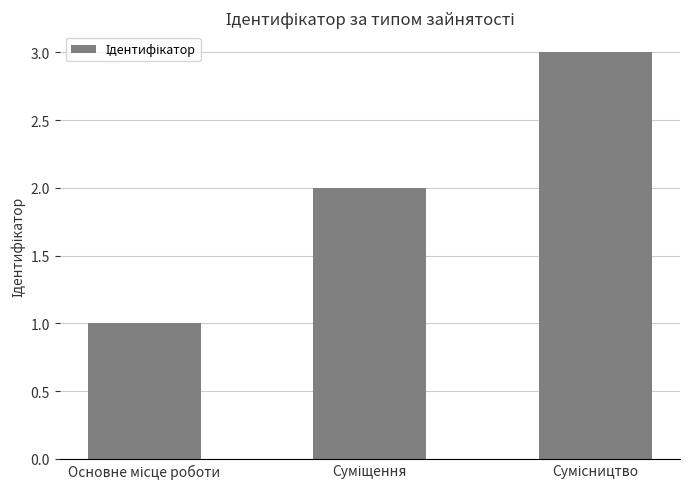

What is the greatest value displayed?

3